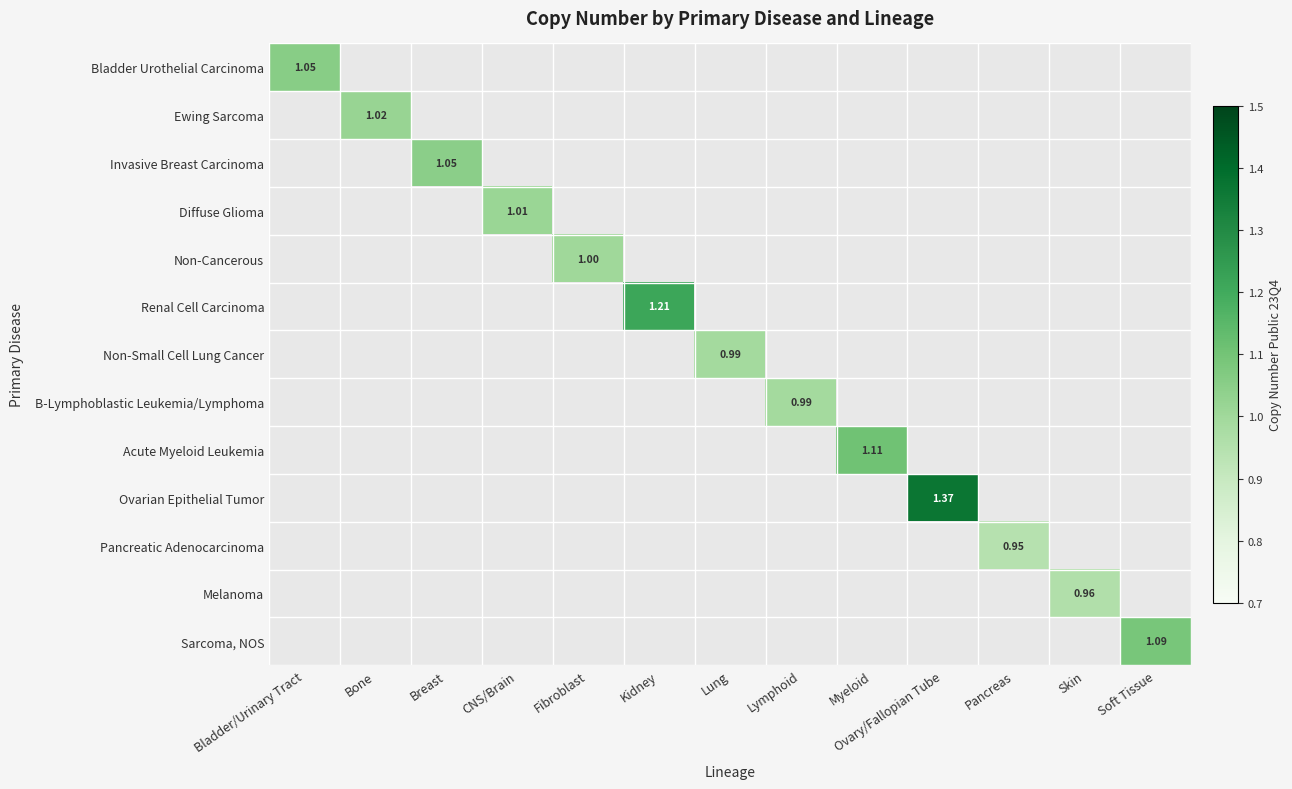

How many categories are shown in the chart?

13